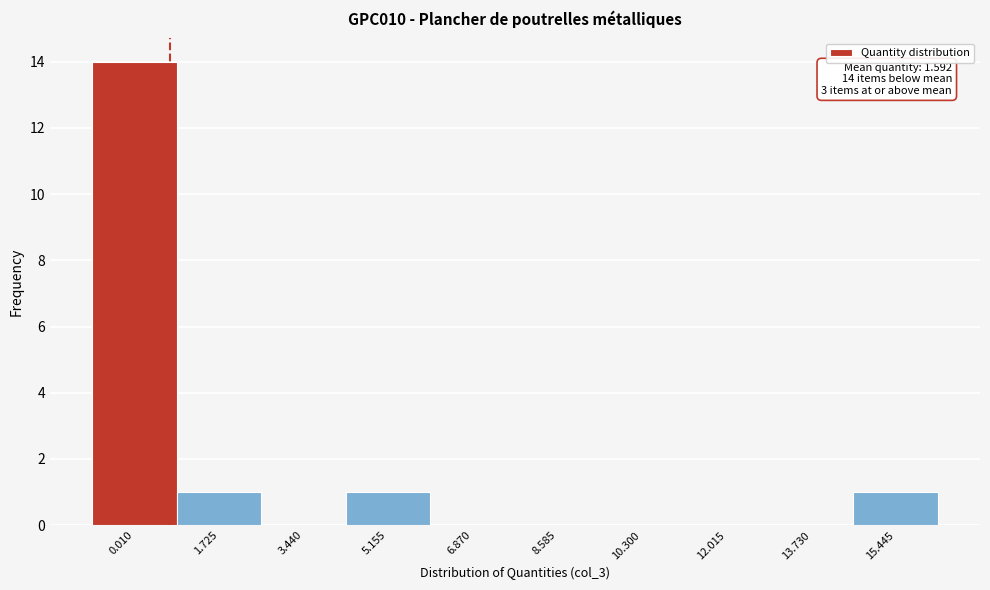

Reading left to right, transcribe all the data shown in this chart.

0.010=14	1.725=1	3.440=0	5.155=1	6.870=0	8.585=0	10.300=0	12.015=0	13.730=0	15.445=1